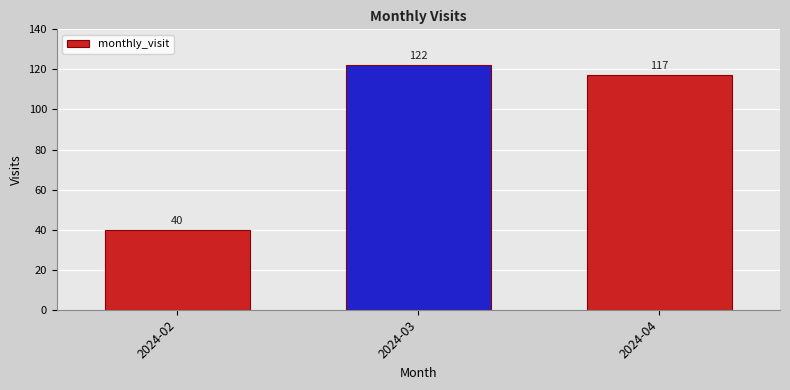

List the labels in order of value, smallest first.

2024-02, 2024-04, 2024-03